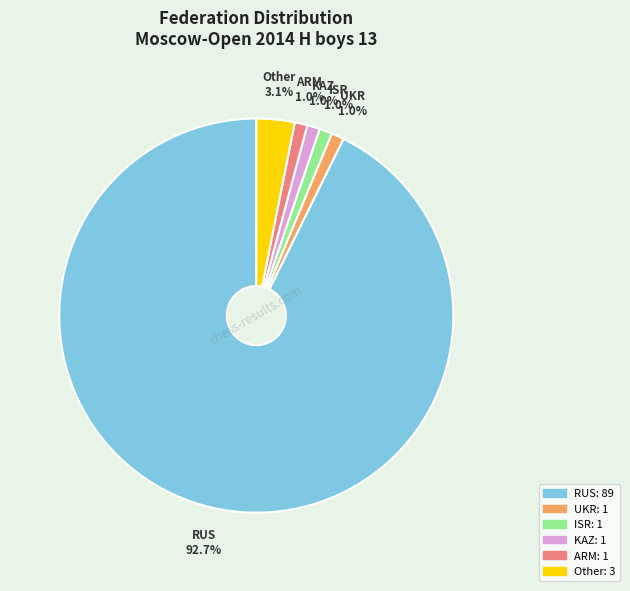

To the nearest percent, what is the difference between the largest and smallest slice percentages?

92%